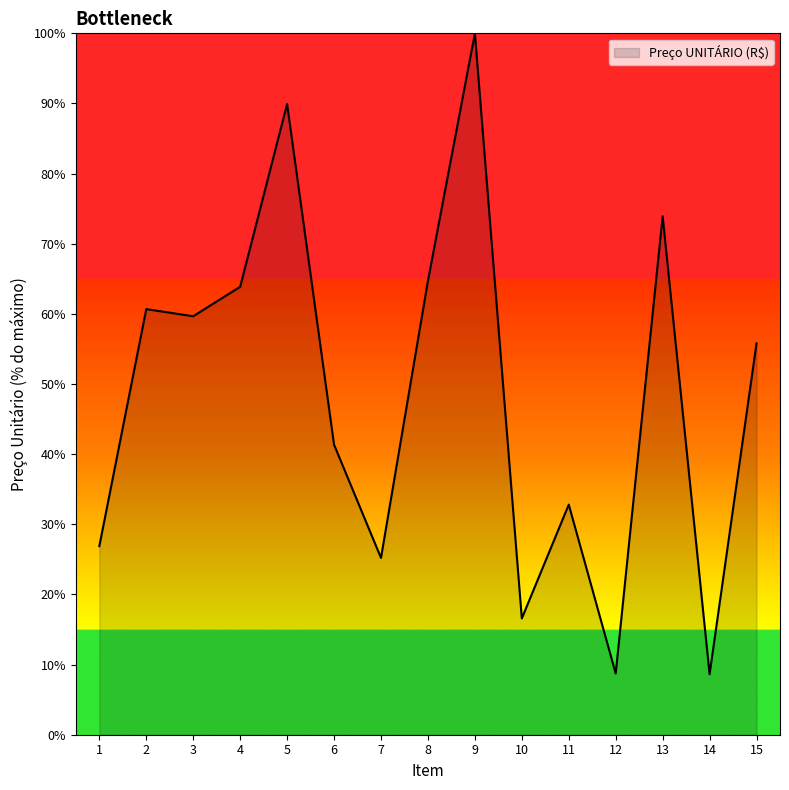

What is the maximum value shown in the chart?

100.0